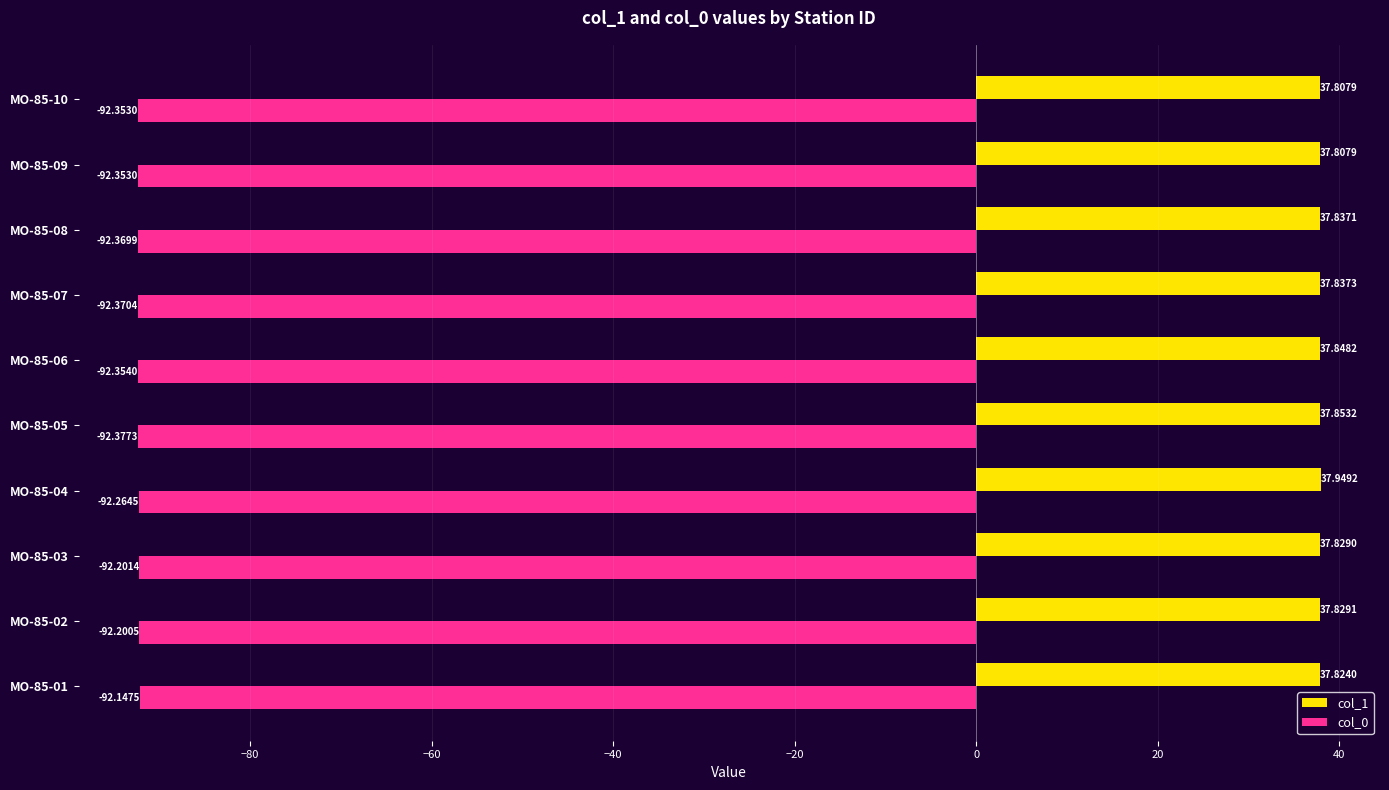

What is the spread (max minus min) of values at MO-85-07?

130.2